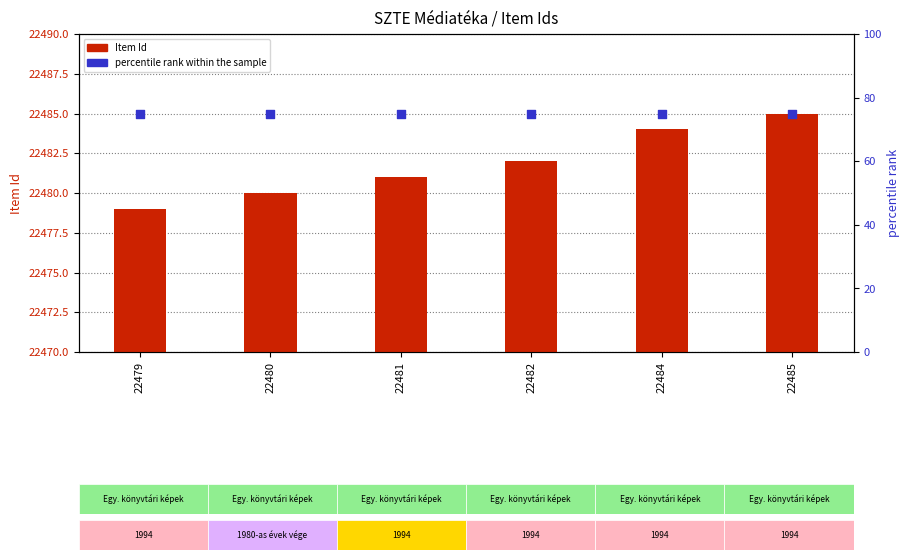

Is the value of percentile rank within the sample at 22482 greater than the value of Item Id at 22482?

No